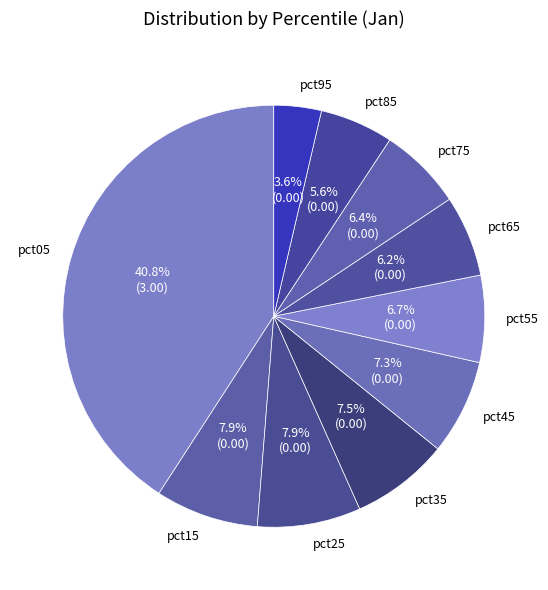

How many segments does this pie chart have?

10